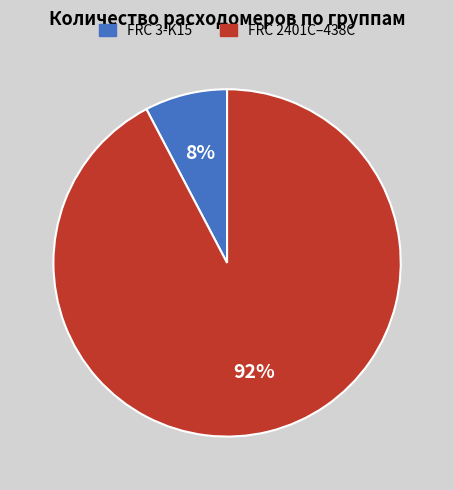

True or false: FRC 2401C-438C (376792-376803) accounts for 92% of the total.

True